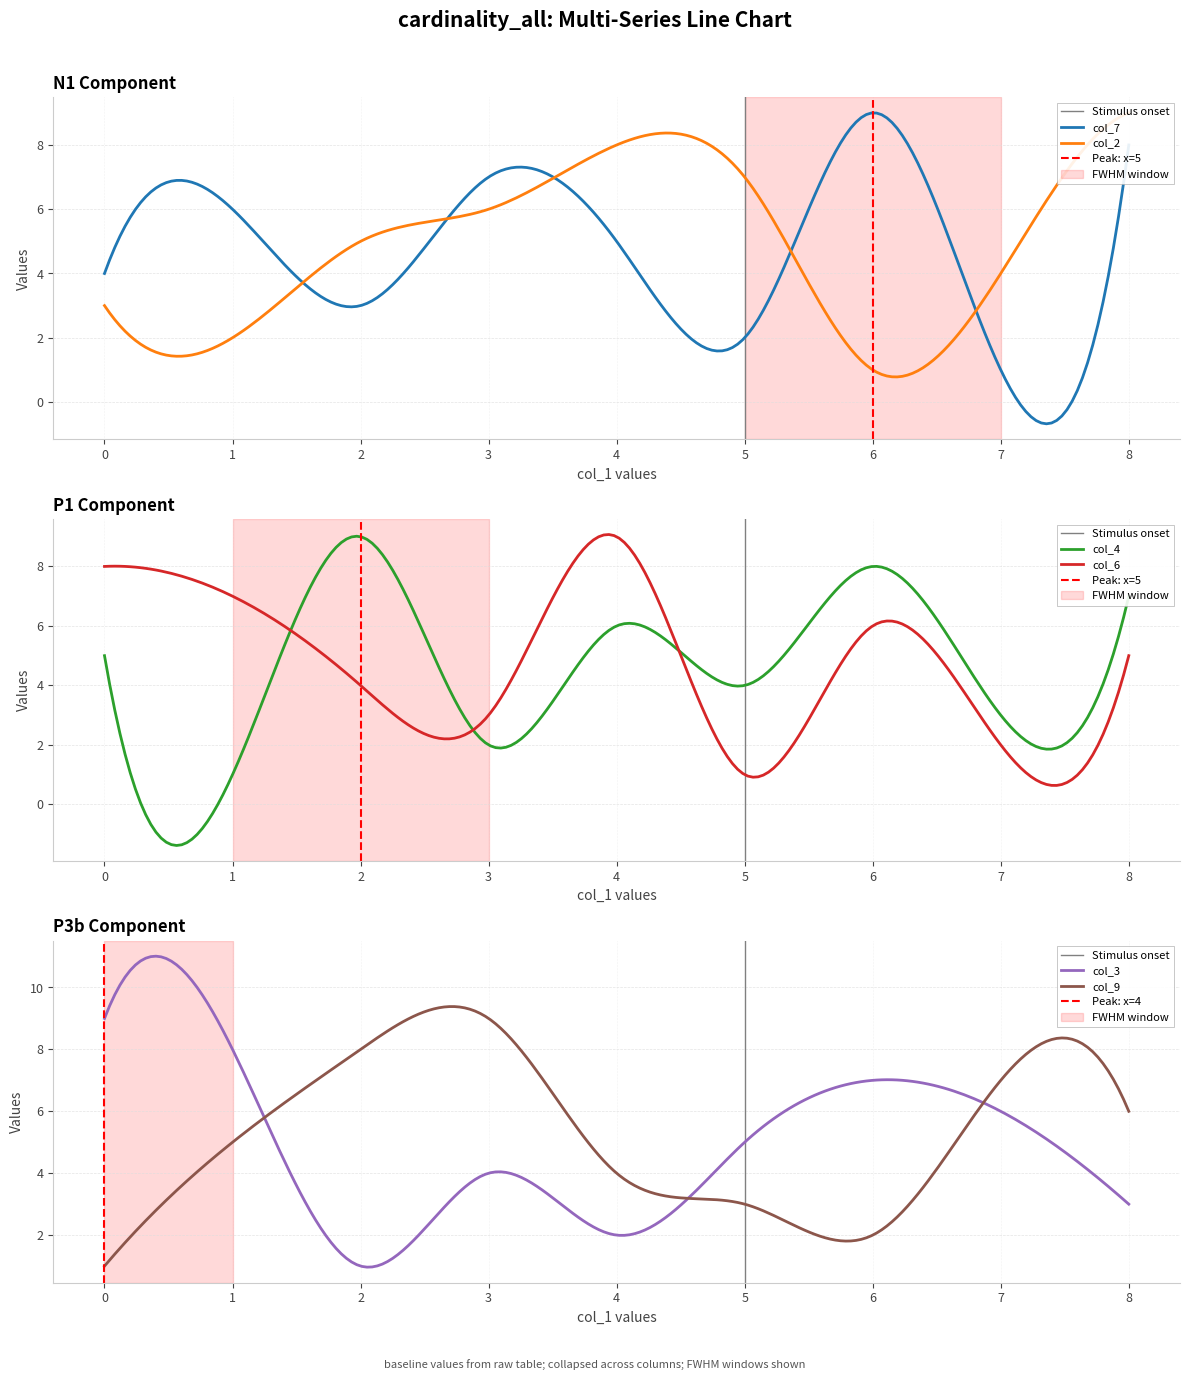

What is the highest value of the col_6 series?

9.1